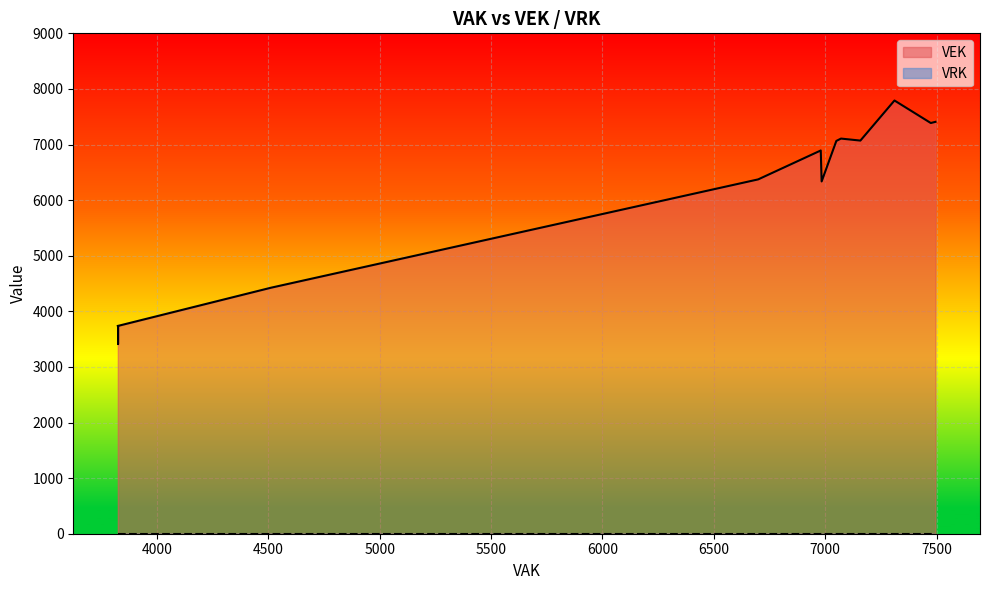

What is the label of the 24th point from the left?

4262